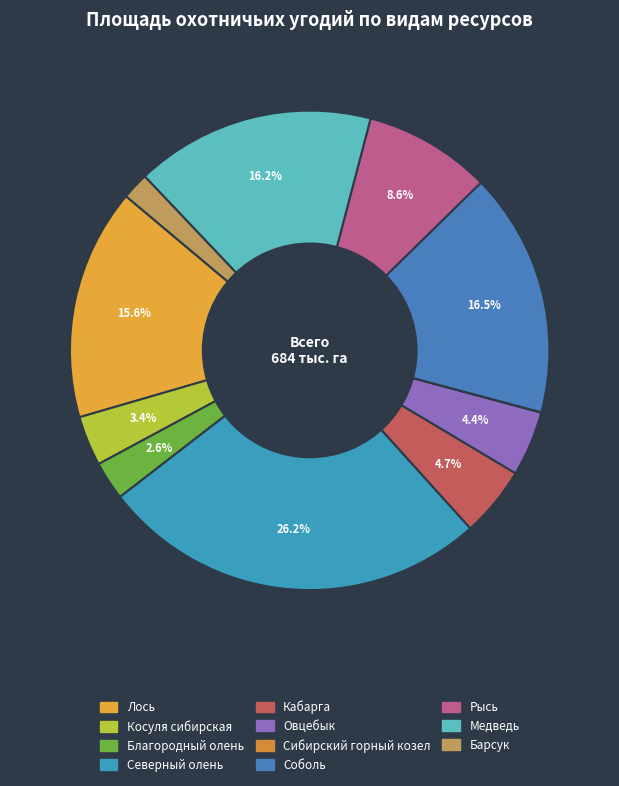

What is the smallest slice in the pie chart?

Сибирский горный козел